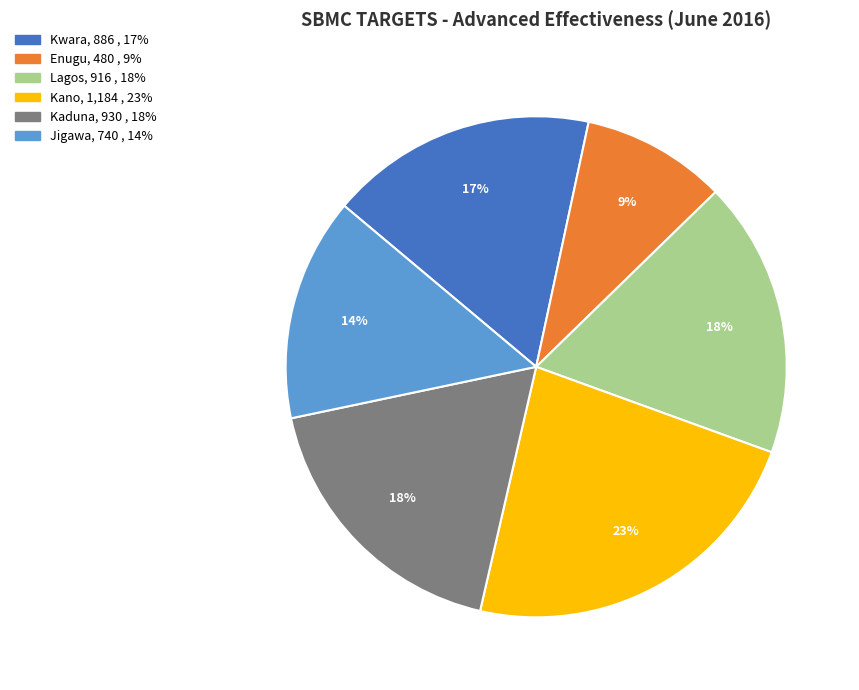

Do Kano and Kaduna together represent more than half of the pie?

No